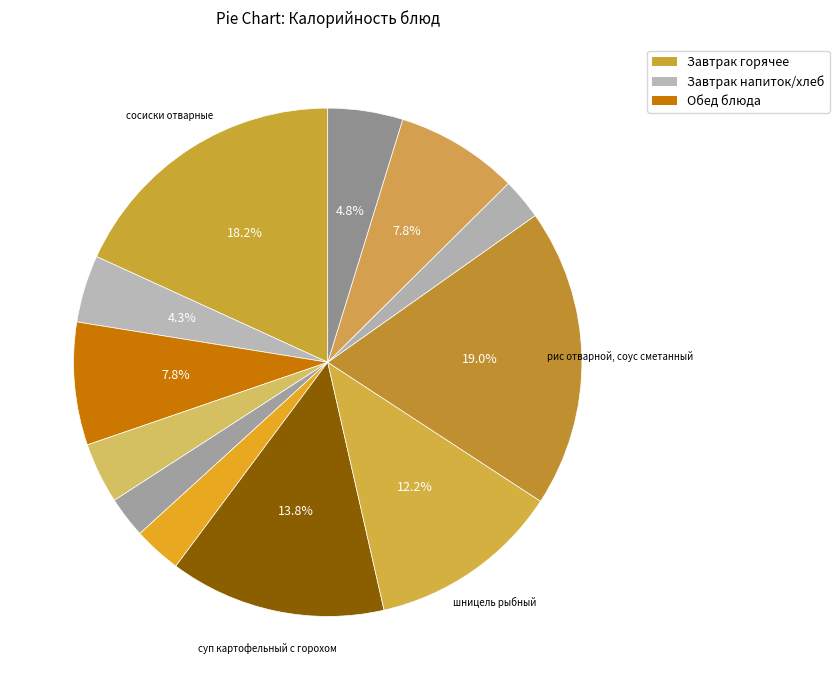

Which category has the smallest portion of the pie?

мандарины свежие